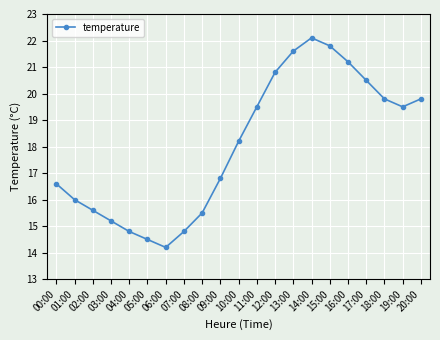

Between 04:00 and 08:00, which is larger?

08:00